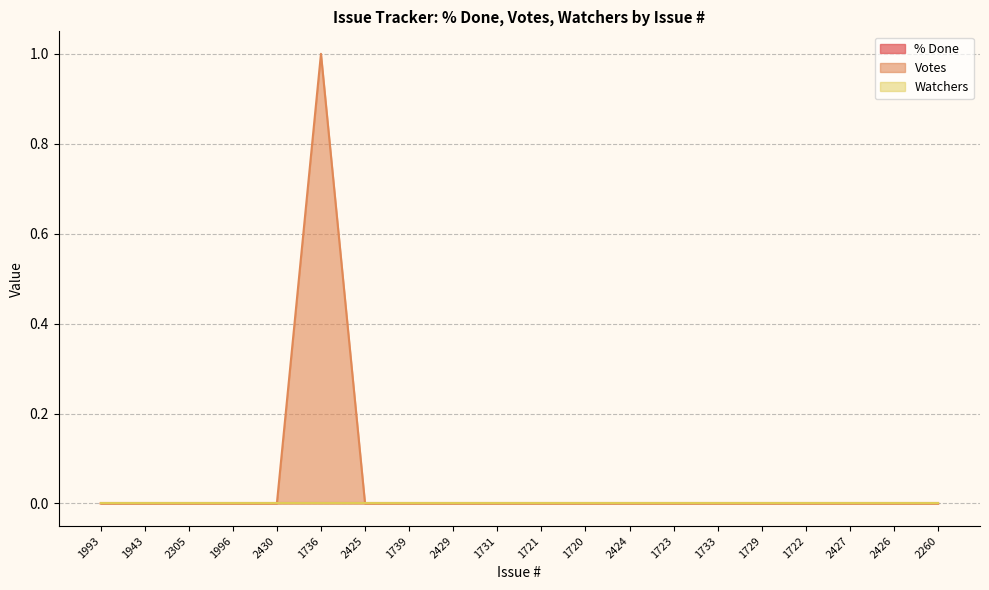

True or false: % Done has more than 0 interior local peaks.

False